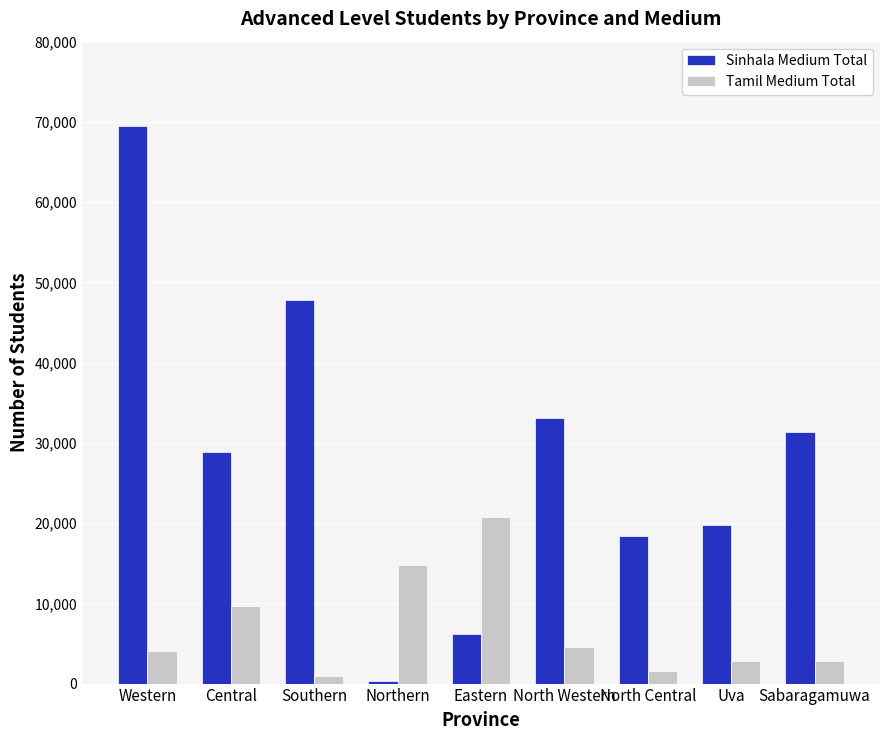

At which label does Tamil Medium Total reach its peak?

Eastern